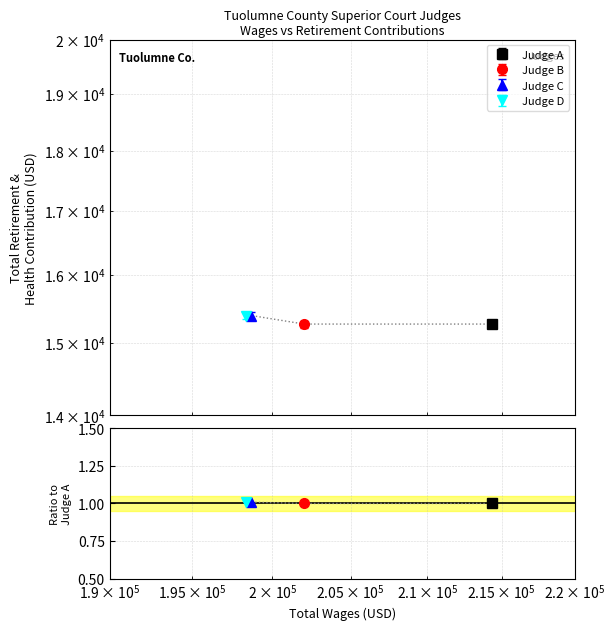

Which has a higher value, 214351.0 or 198689.0?

198689.0